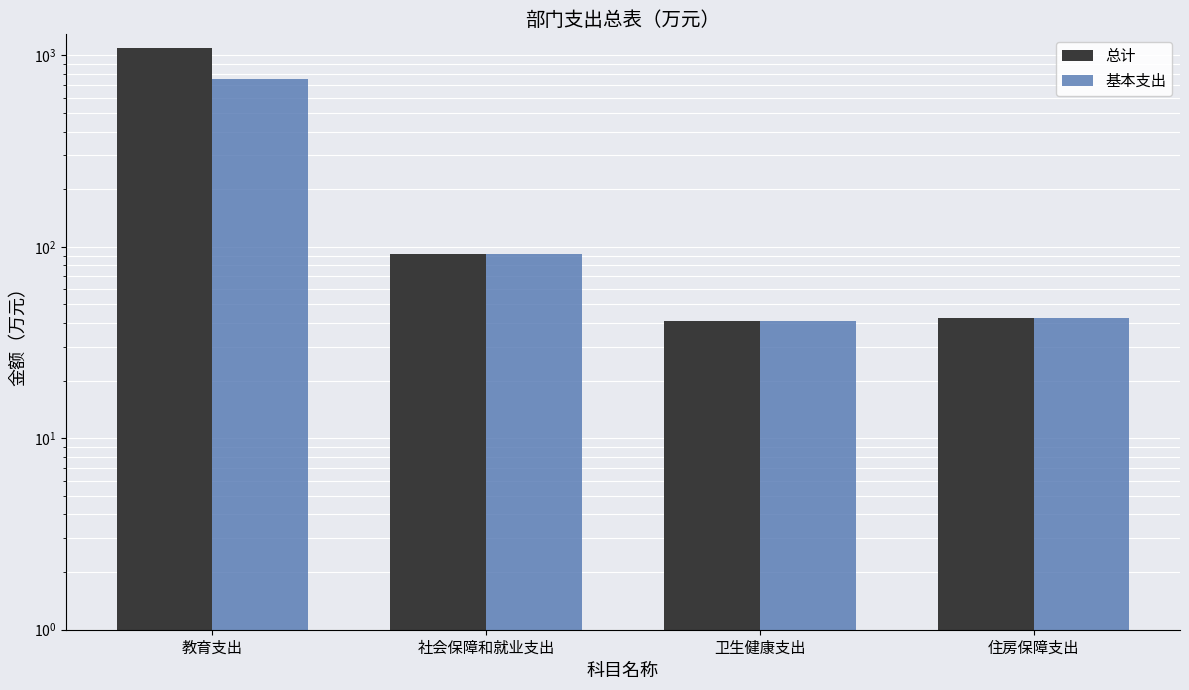

What is the maximum value shown in the chart?

1092.3